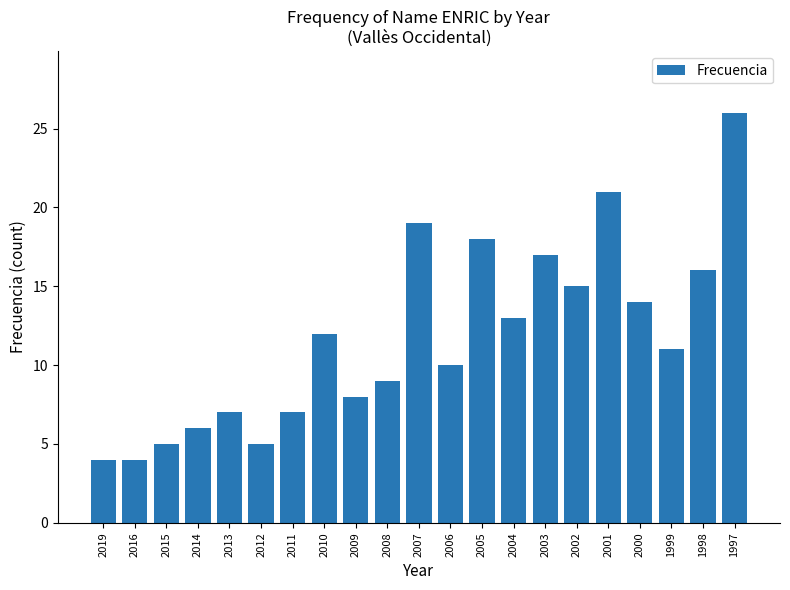

What is the change in value from 2013 to 1998?

+9